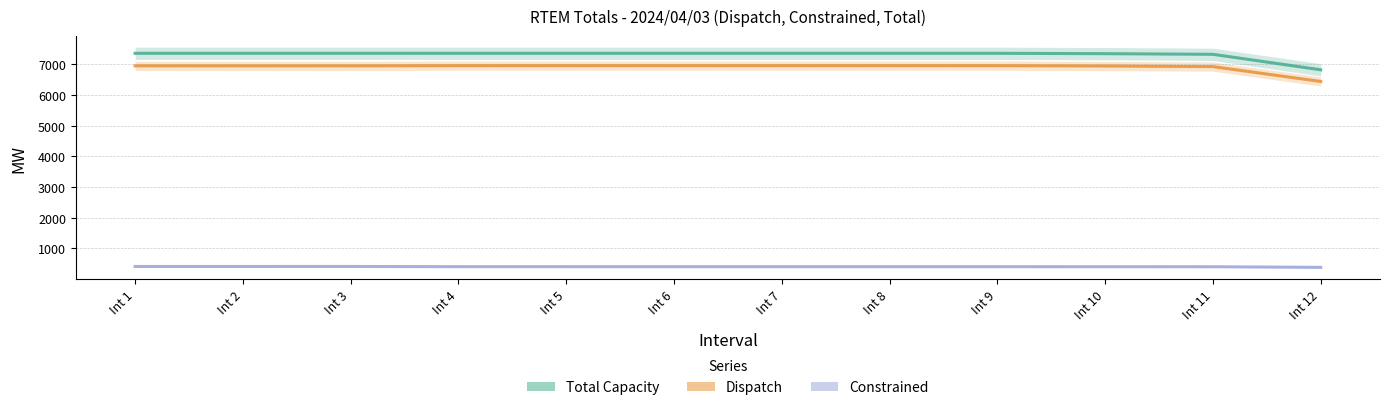

What is the difference between the Total Capacity values at Int 5 and Int 10?

11.8